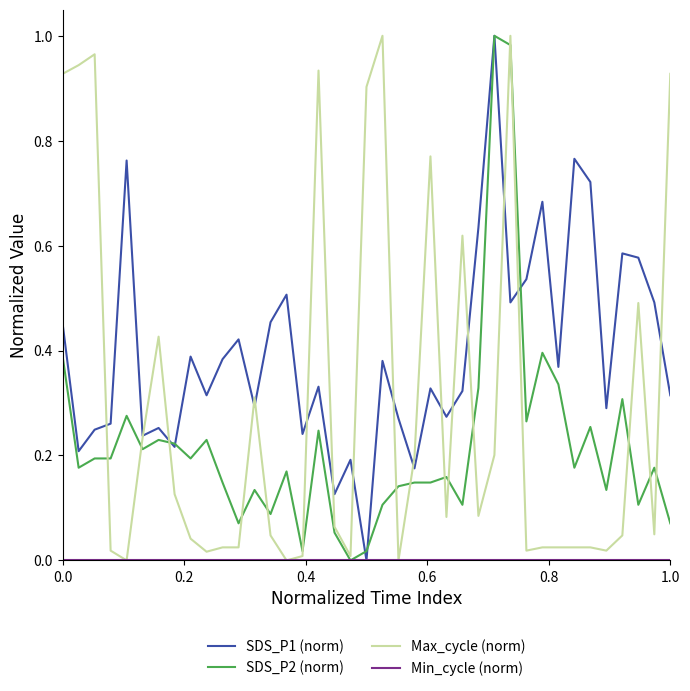

What is the average value of the SDS_P1 (norm) series?

0.4